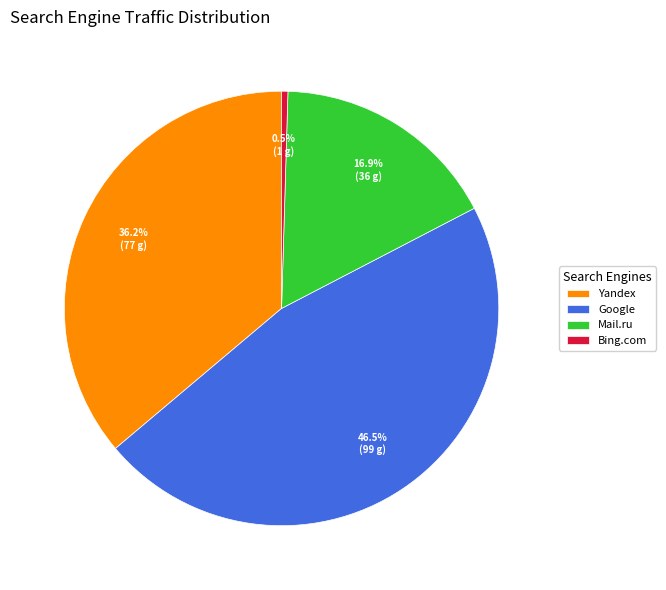

How many slices are in this pie chart?

4